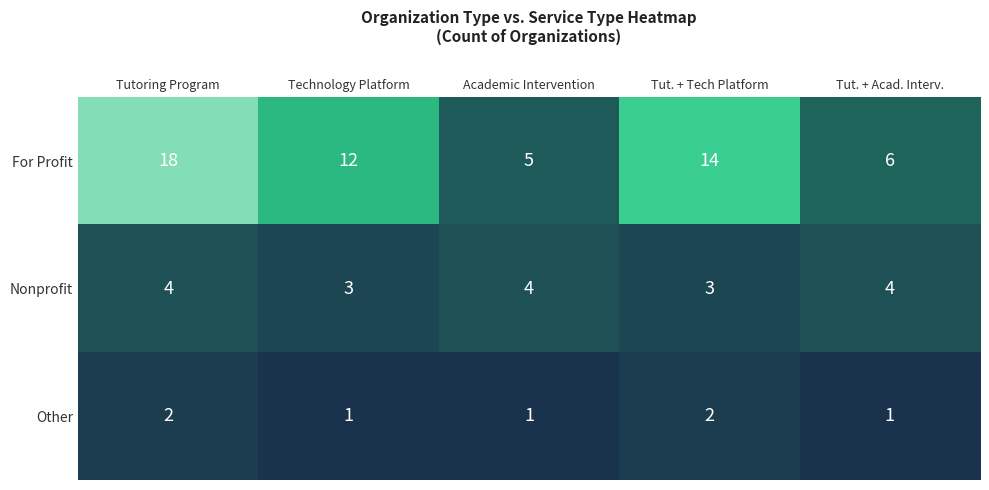

Which category has the highest value across all series?

Tutoring Program